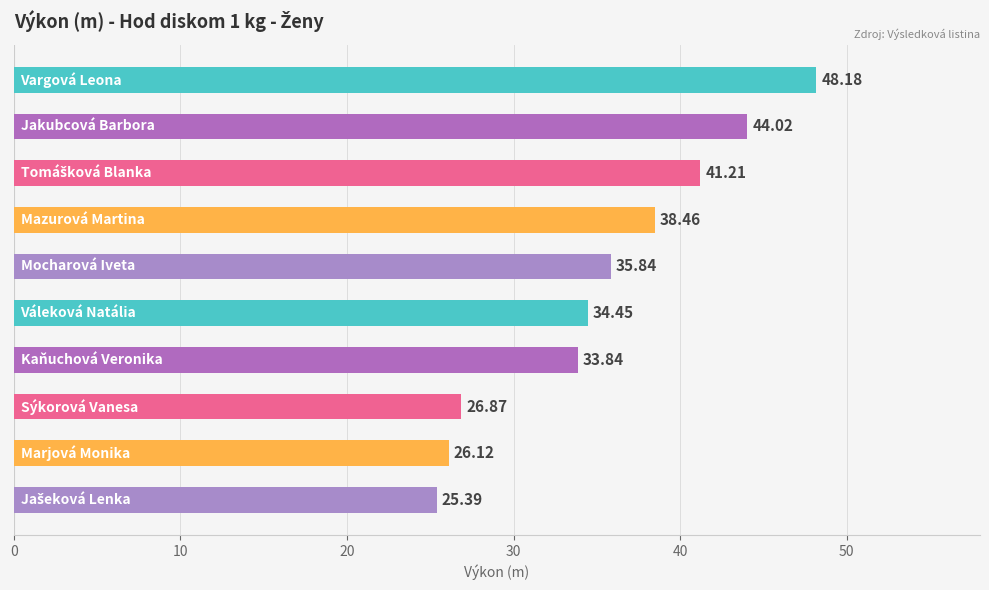

What is the sum of all values?

354.4